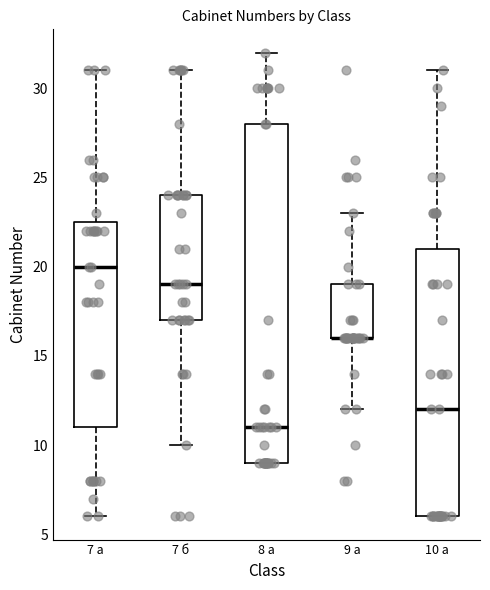

Comparing the boxes themselves (not the whiskers), which one is the tallest?

8 а